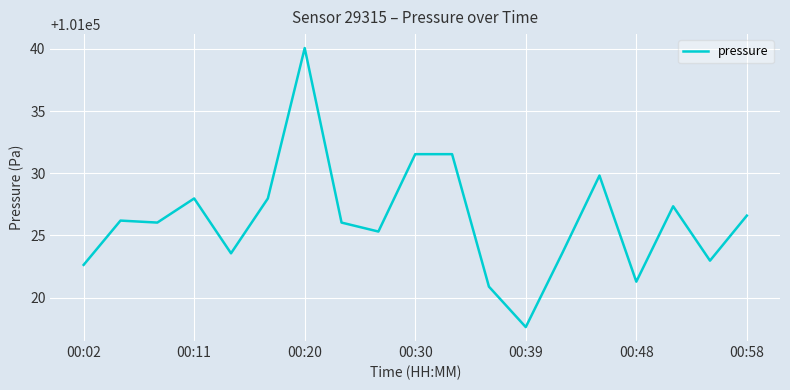

Does the chart have visible grid lines?

Yes